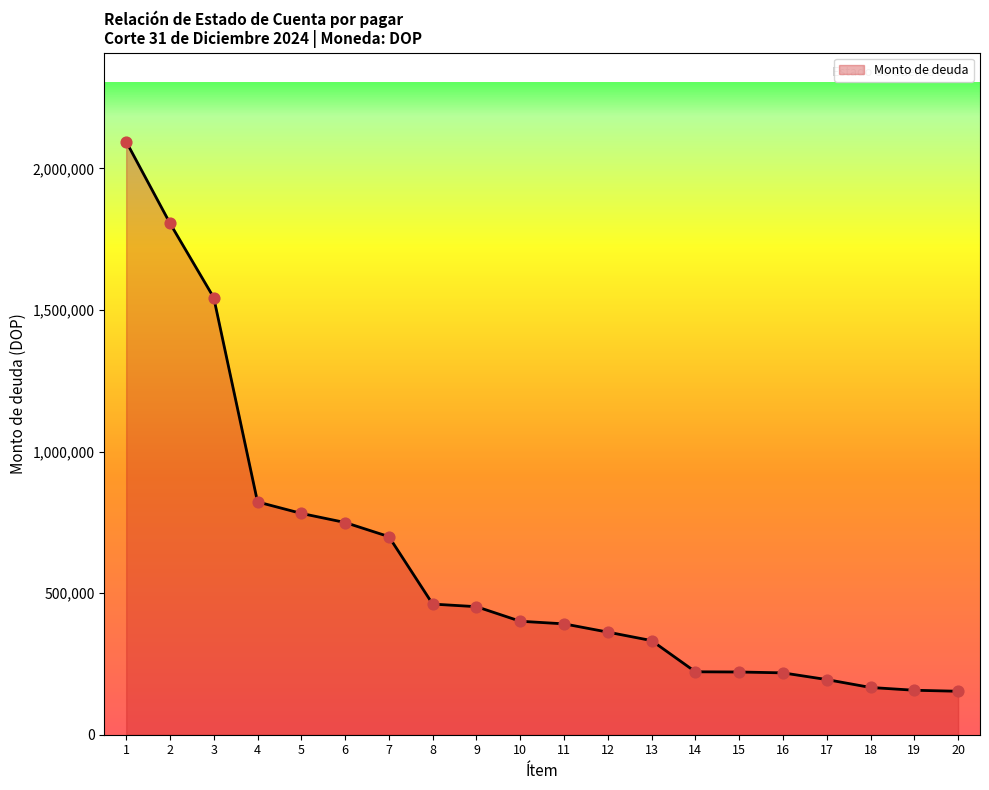

Between 12 and 4, which is larger?

4